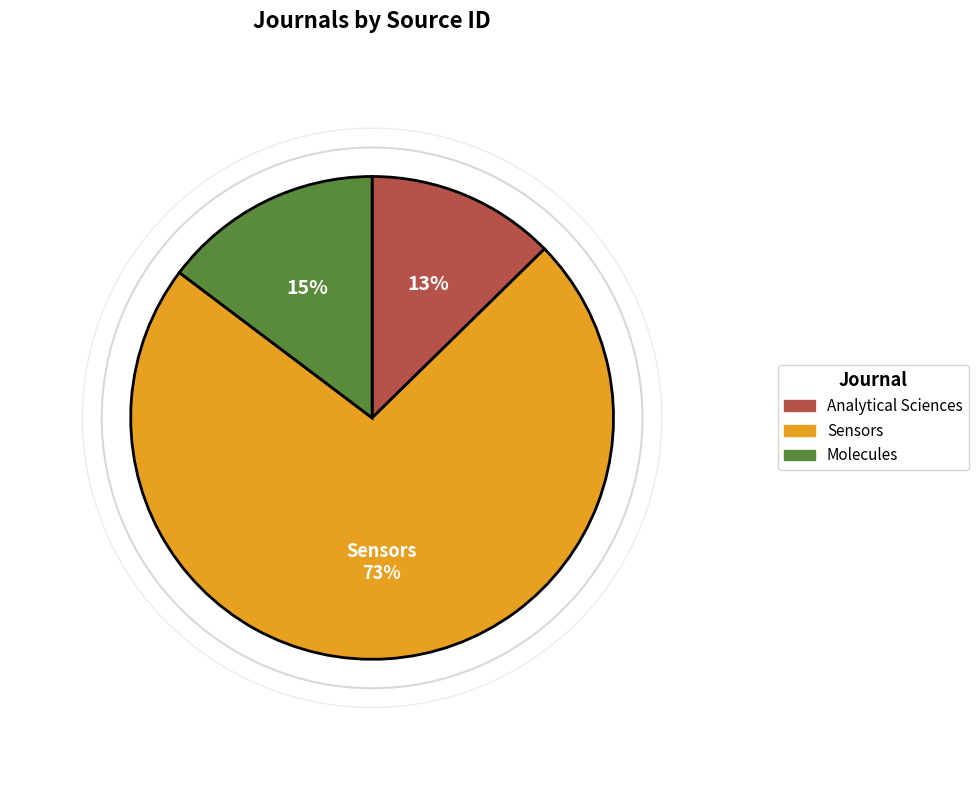

Which category has the smallest portion of the pie?

Analytical Sciences